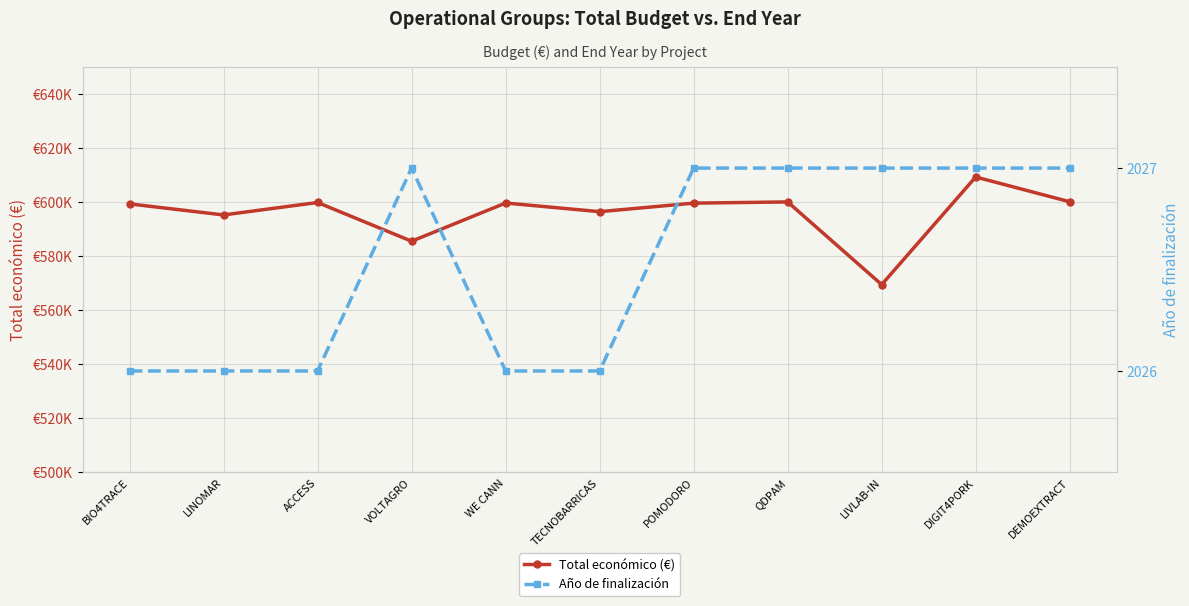

At which label is Año de finalización closest to 2026?

BIO4TRACE